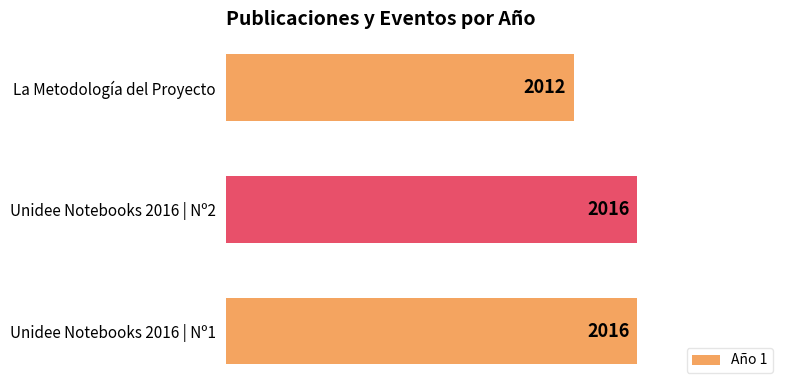

What is the difference between the maximum and minimum values?

4